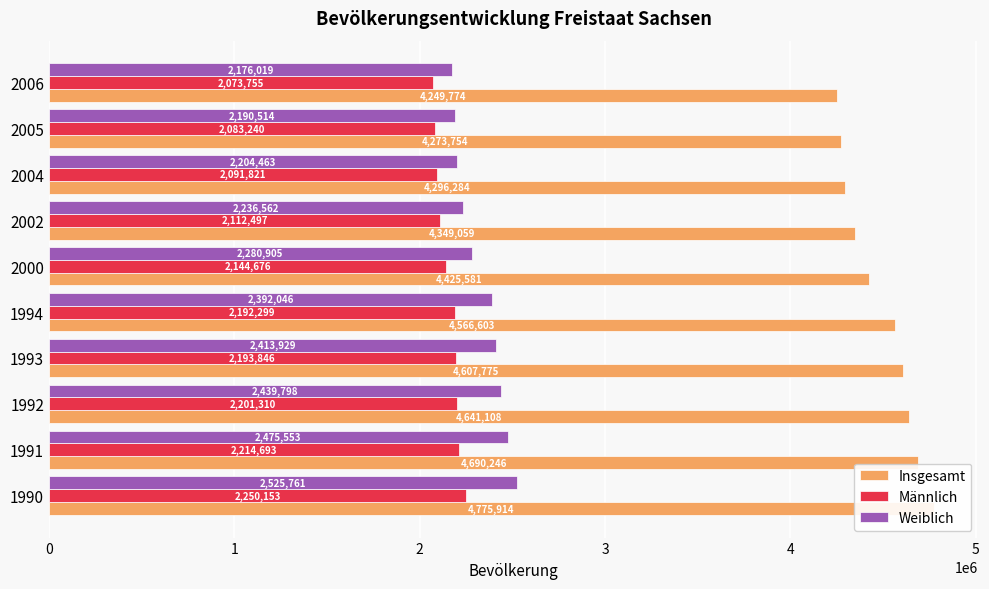

True or false: Insgesamt has a value of 2590006 at 6.

False